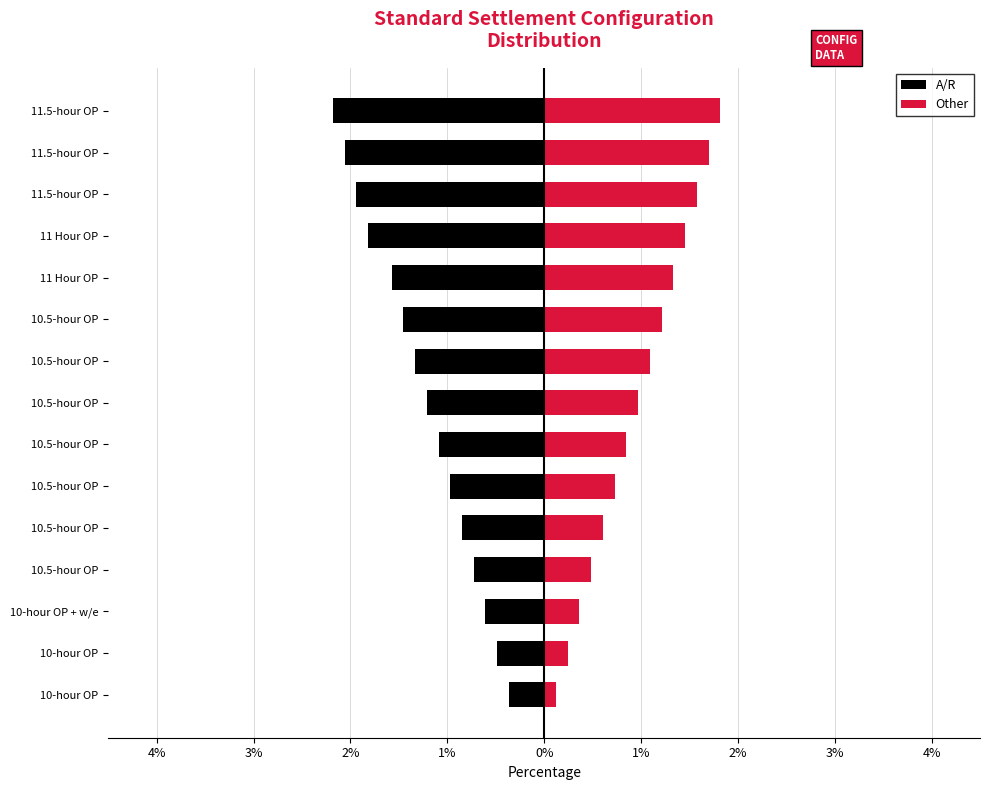

What is the value of the A/R bar at the 14th from the left?

-2.1